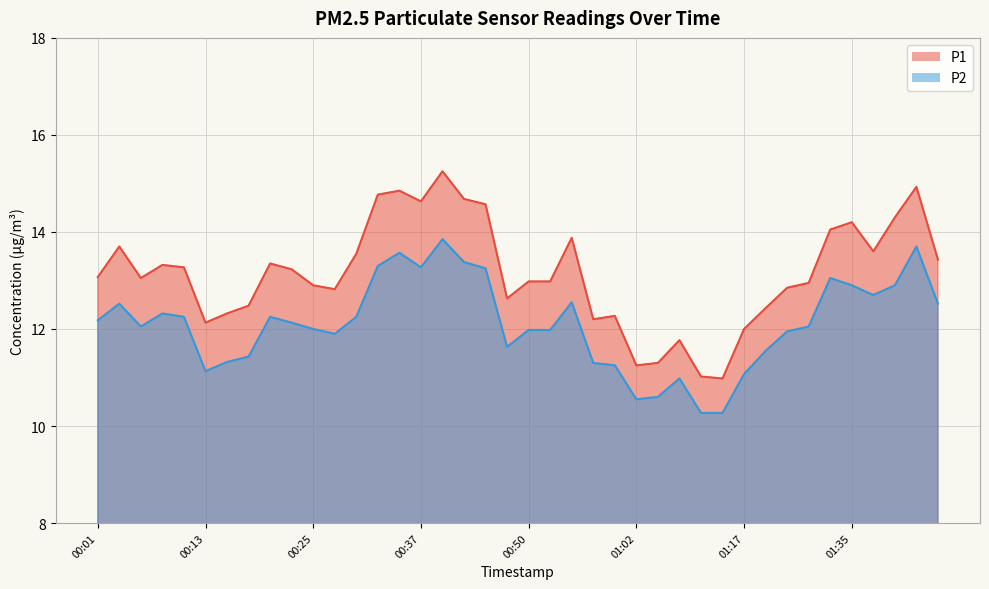

Is it true that P1 equals 12.9 at 01:31?

True